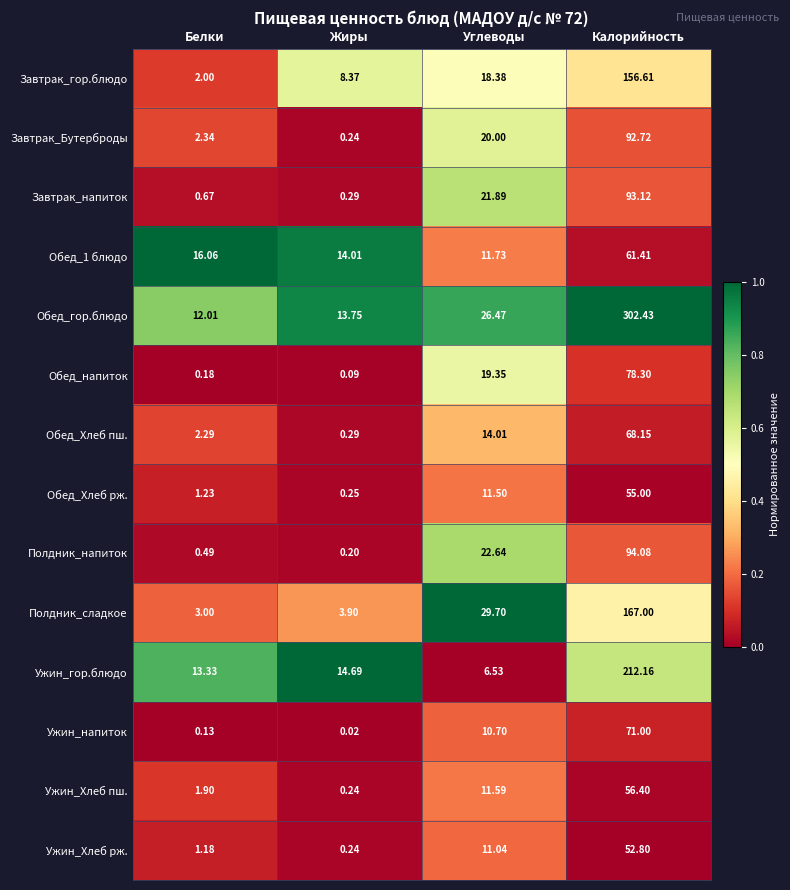

Which series has the widest spread of values?

Обед_гор.блюдо